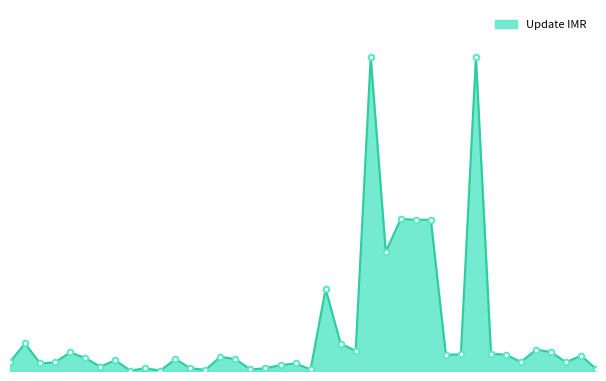

What is the maximum value shown in the chart?

7930